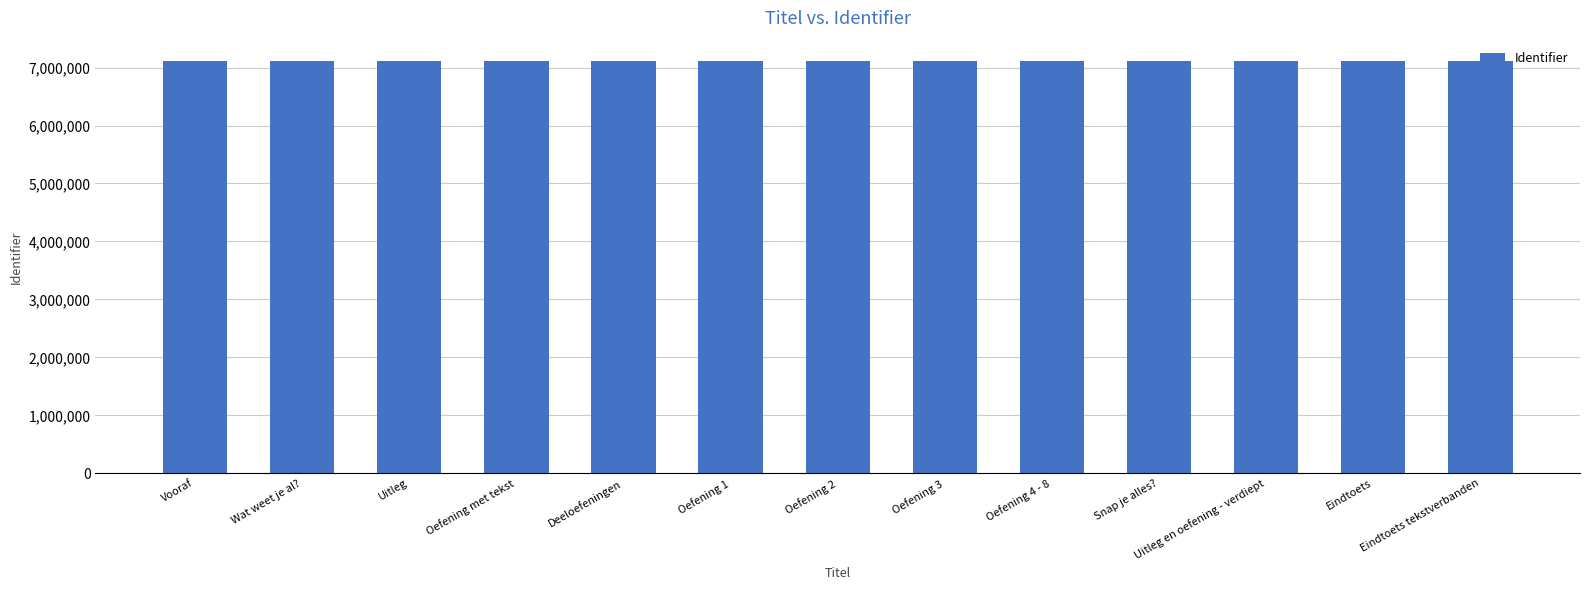

What is the change in value from Deeloefeningen to Oefening 1?

+1